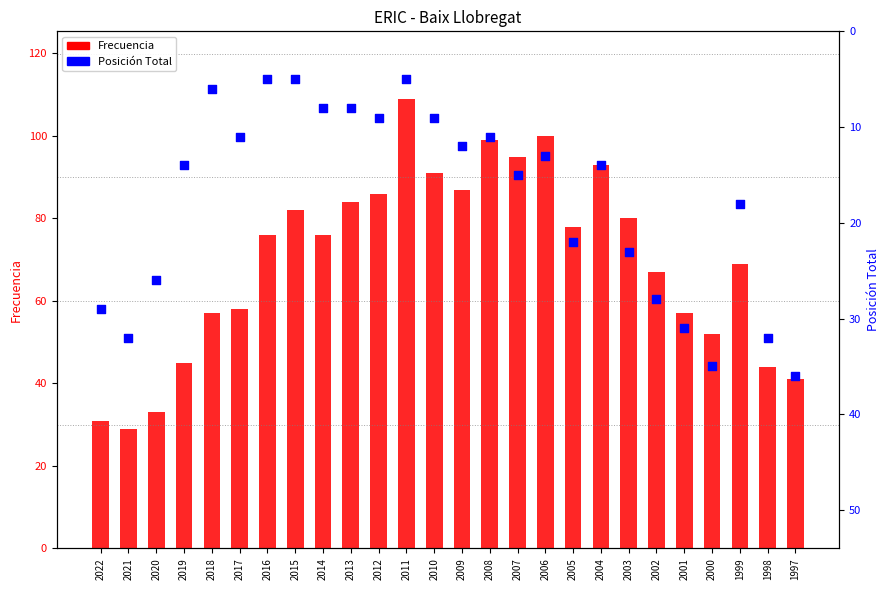

Which series contains the lowest Y value?

Posición Total